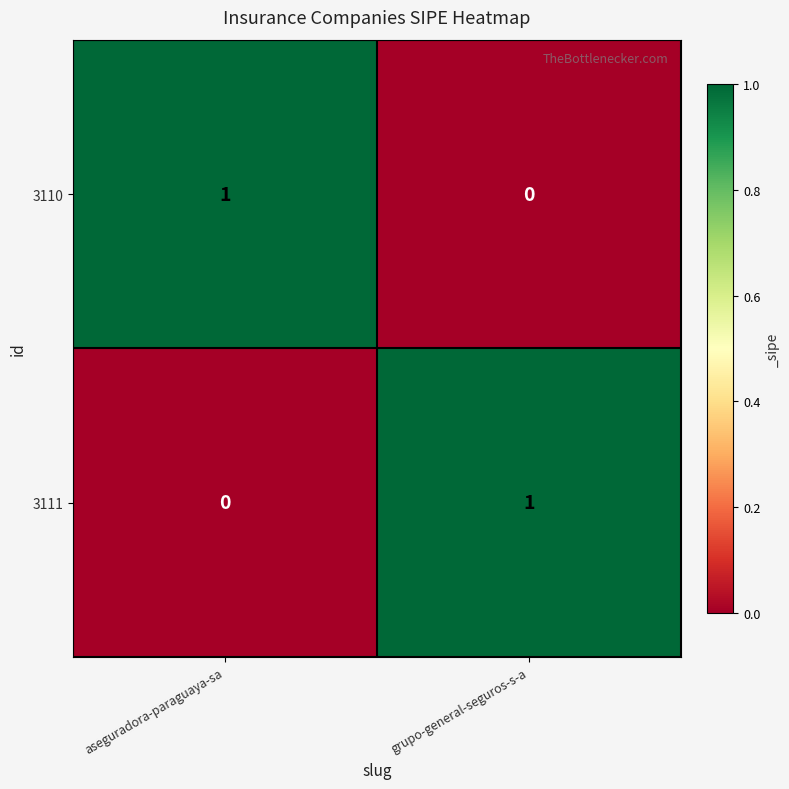

How many data points does each series have?

2